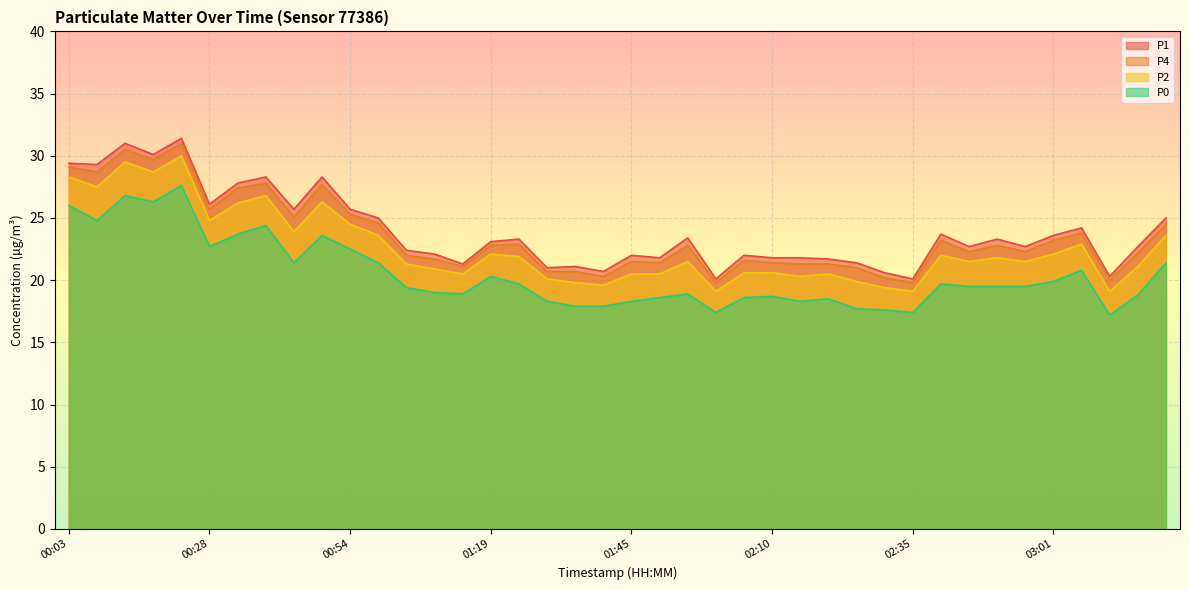

What is the approximate value of P0 at 02:05?

18.6